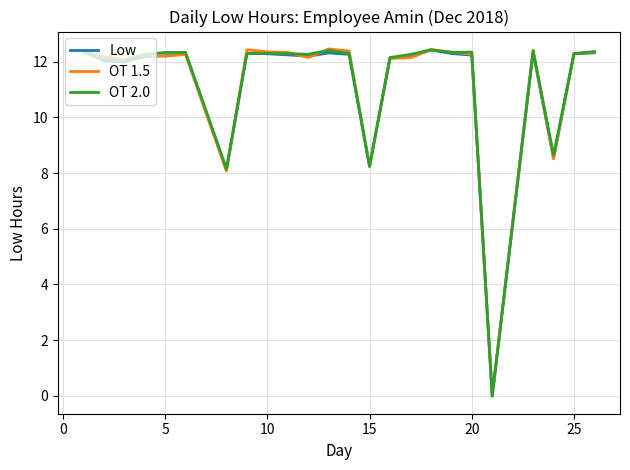

What is the highest value of the Low series?

12.4